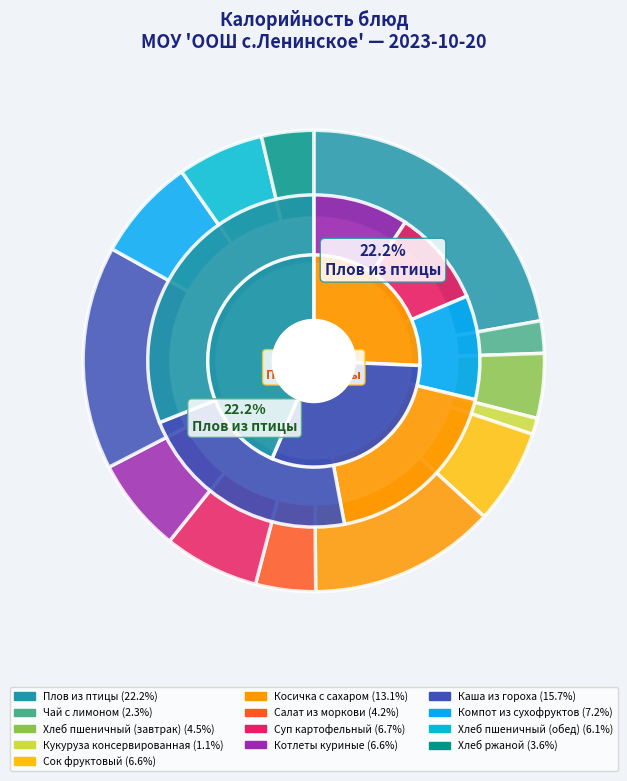

How many slices are in this pie chart?

13